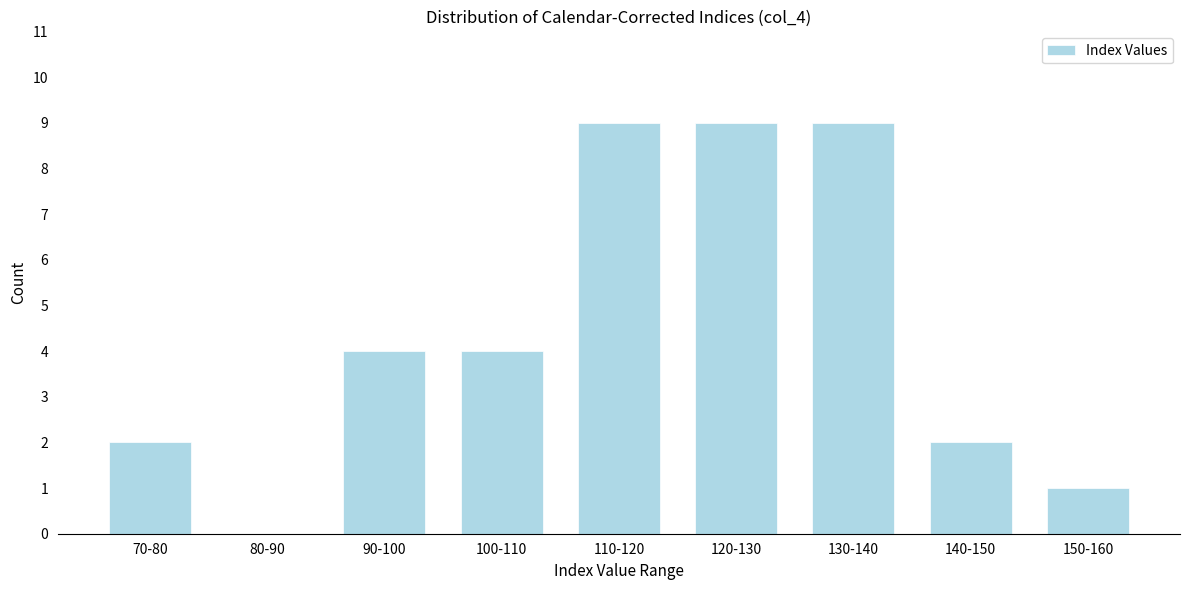

Reading right to left, extract all data points from this chart.

150-160=1	140-150=2	130-140=9	120-130=9	110-120=9	100-110=4	90-100=4	80-90=0	70-80=2